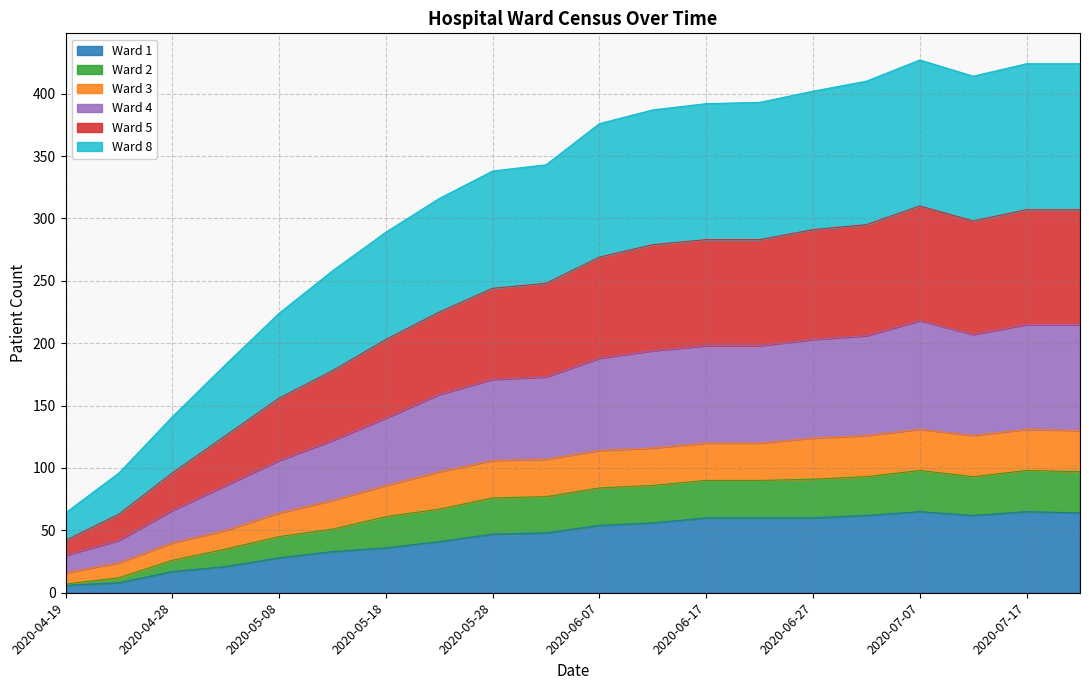

True or false: Ward 8 and Ward 5 cross at least once.

False